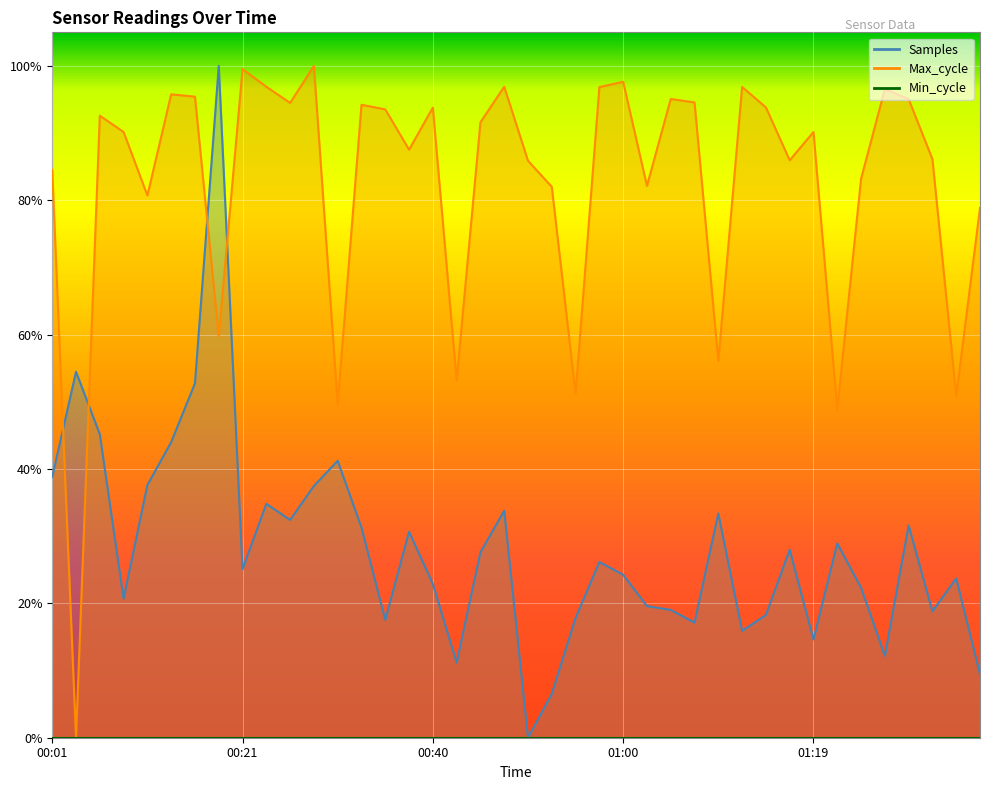

What is the label of the 5th point from the right?

01:26